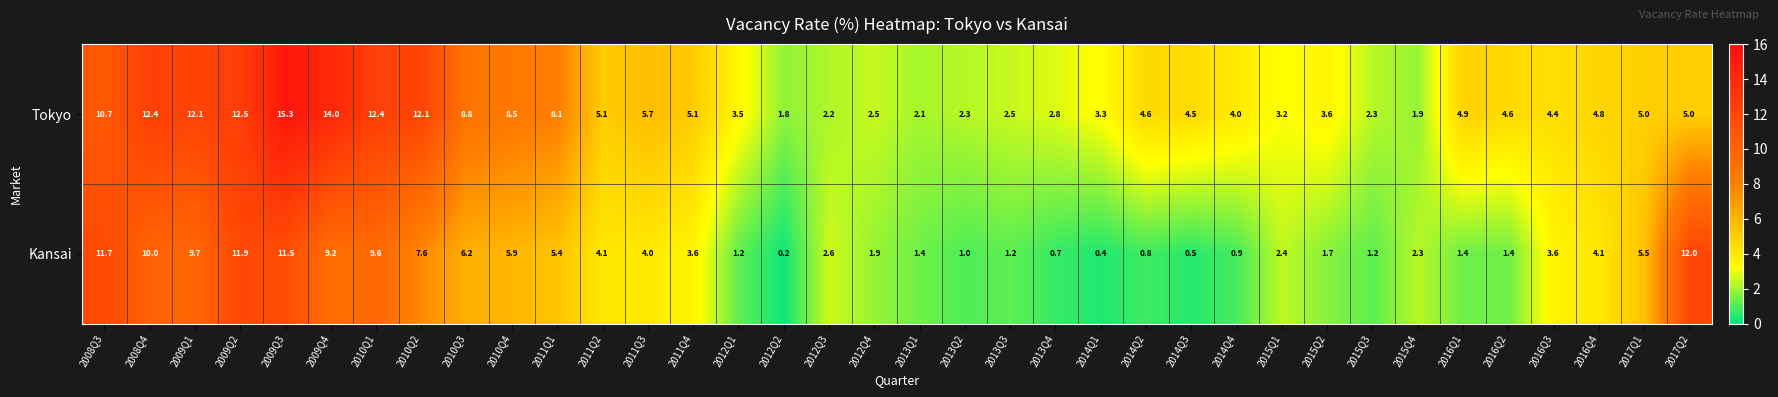

At which label does Tokyo reach its peak?

2009Q3